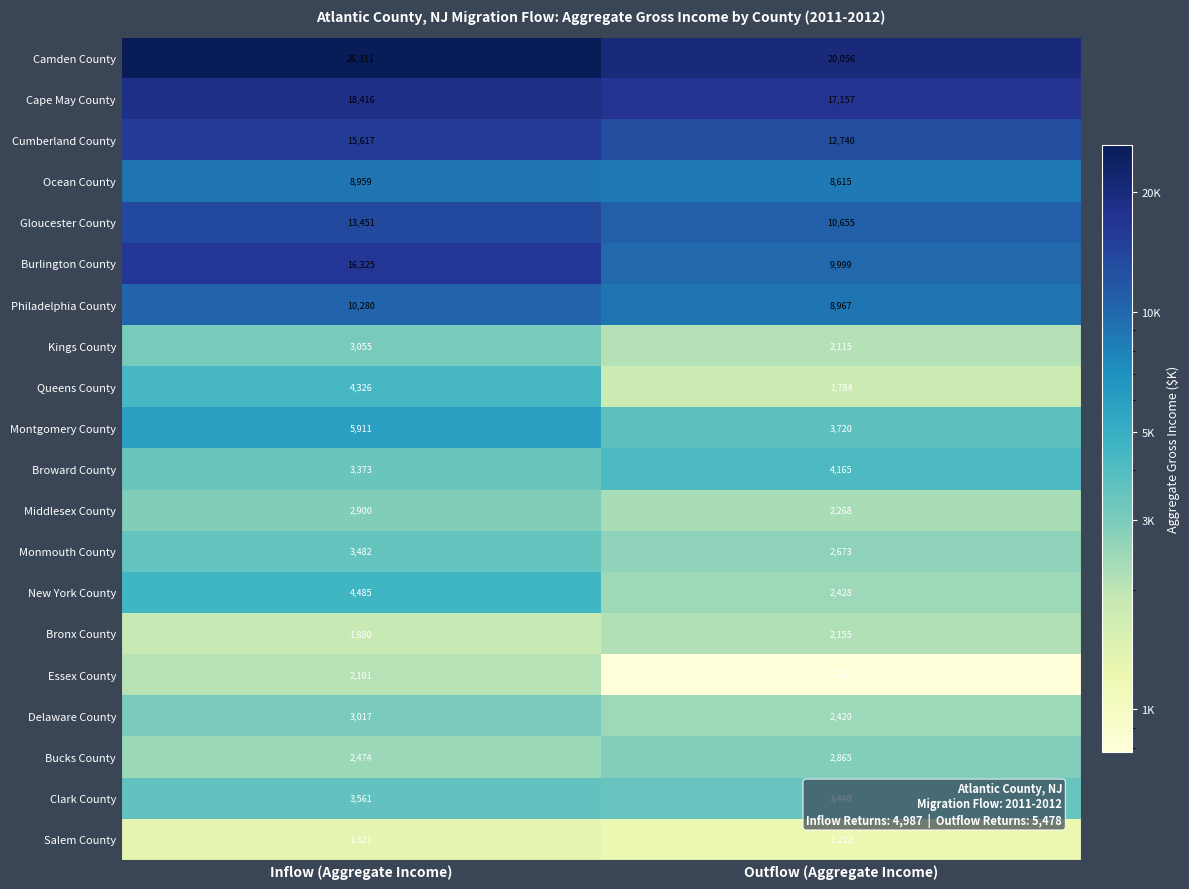

True or false: Cumberland County has a value of 12740 at Outflow (Aggregate Income).

True